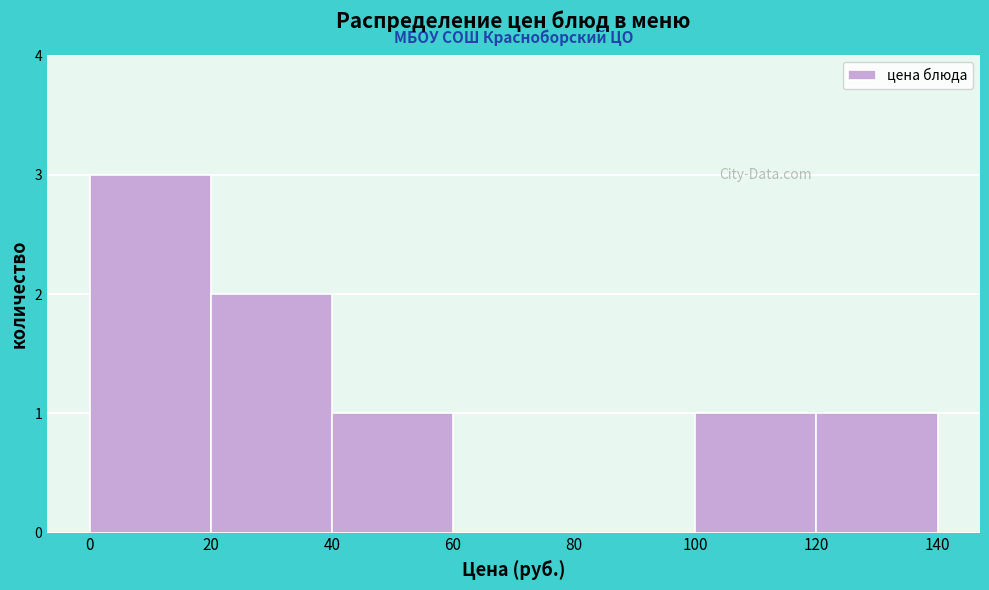

Reading left to right, list every bar in this chart as the range it spans on the x-axis followed by its height. The values are not printed on the chart, so give them approximately, as read against the axis.

0 to 20: 3
20 to 40: 2
40 to 60: 1
60 to 80: 0
80 to 100: 0
100 to 120: 1
120 to 140: 1